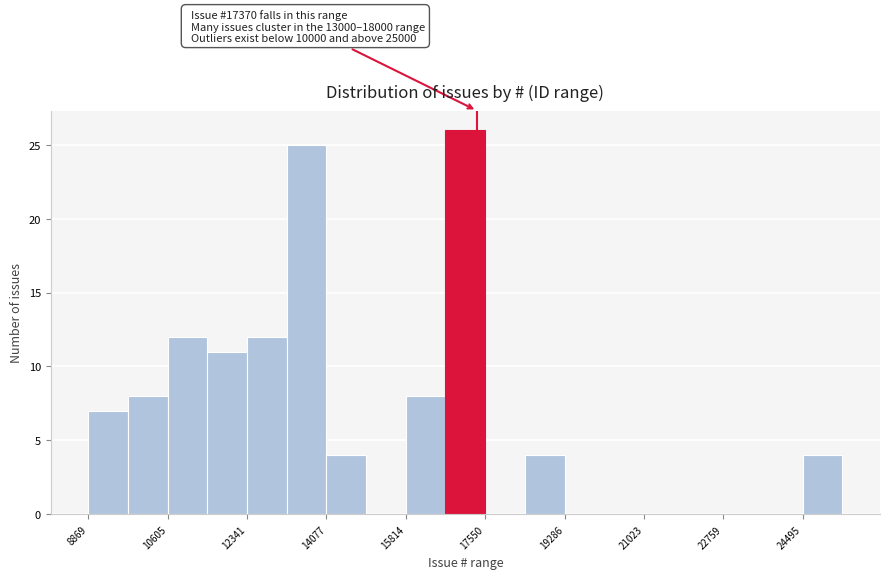

Over which range of the x-axis is the bar tallest?

16600 to 17600